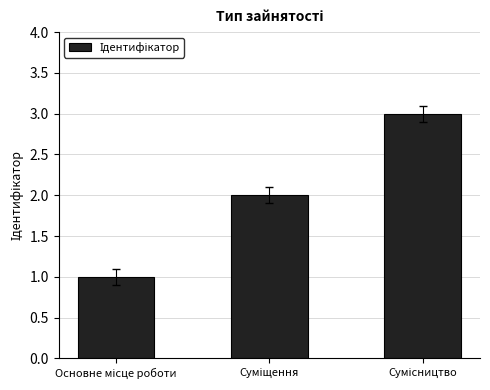

What is the sum of all values?

6